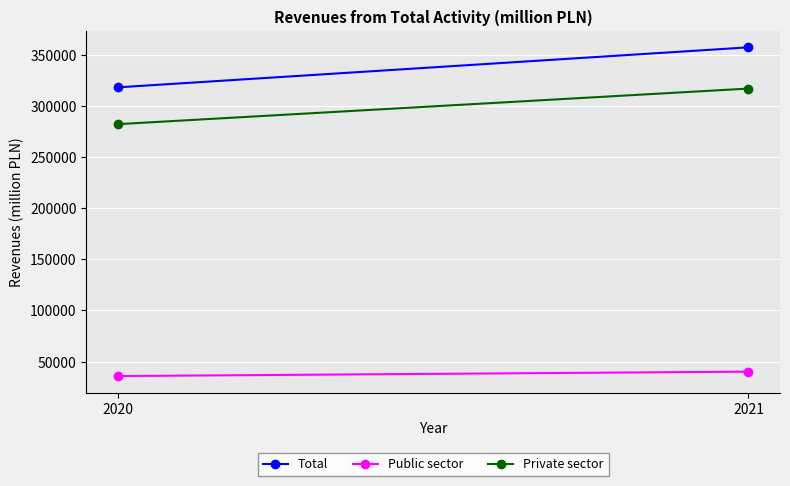

Is this an area chart (filled region under the line)?

No